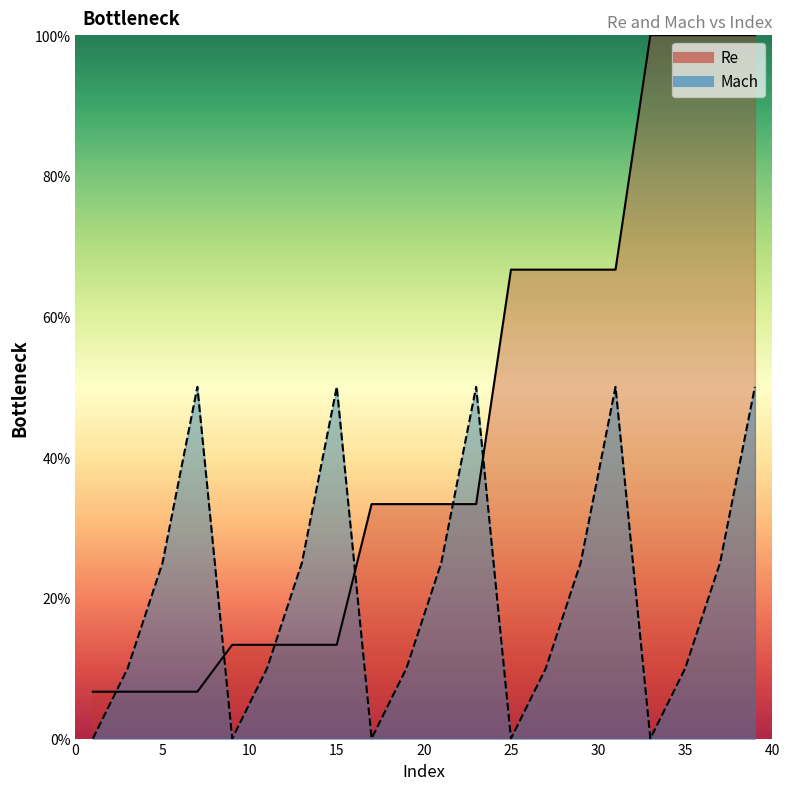

Which series has the largest total across all categories?

Re